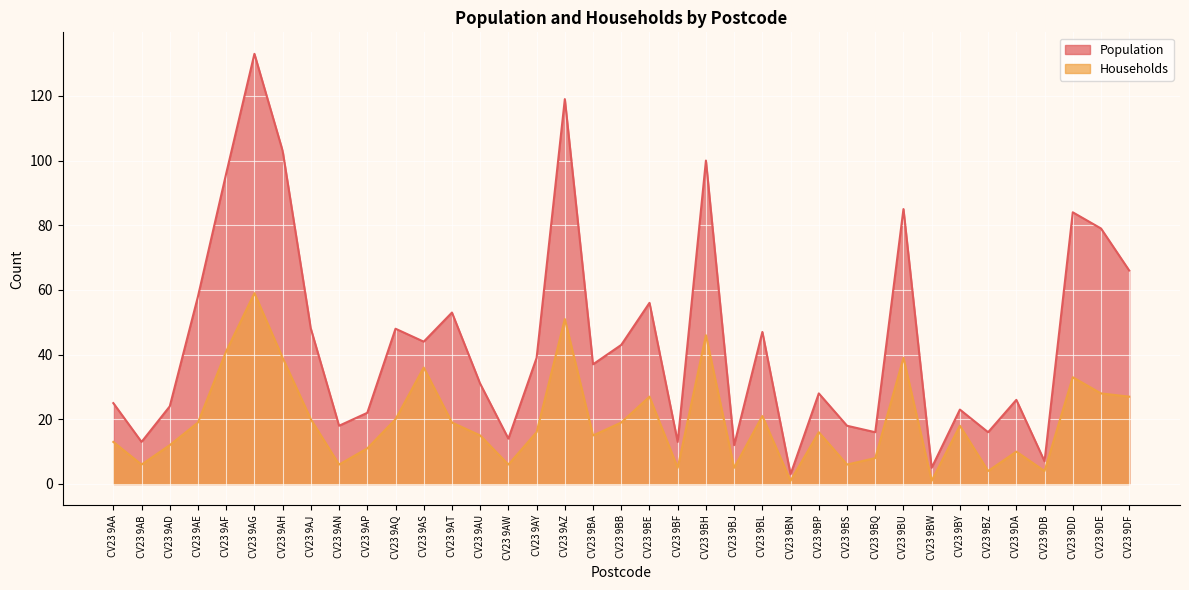

The Households series shows 4 at CV23 9BZ. True or false?

True